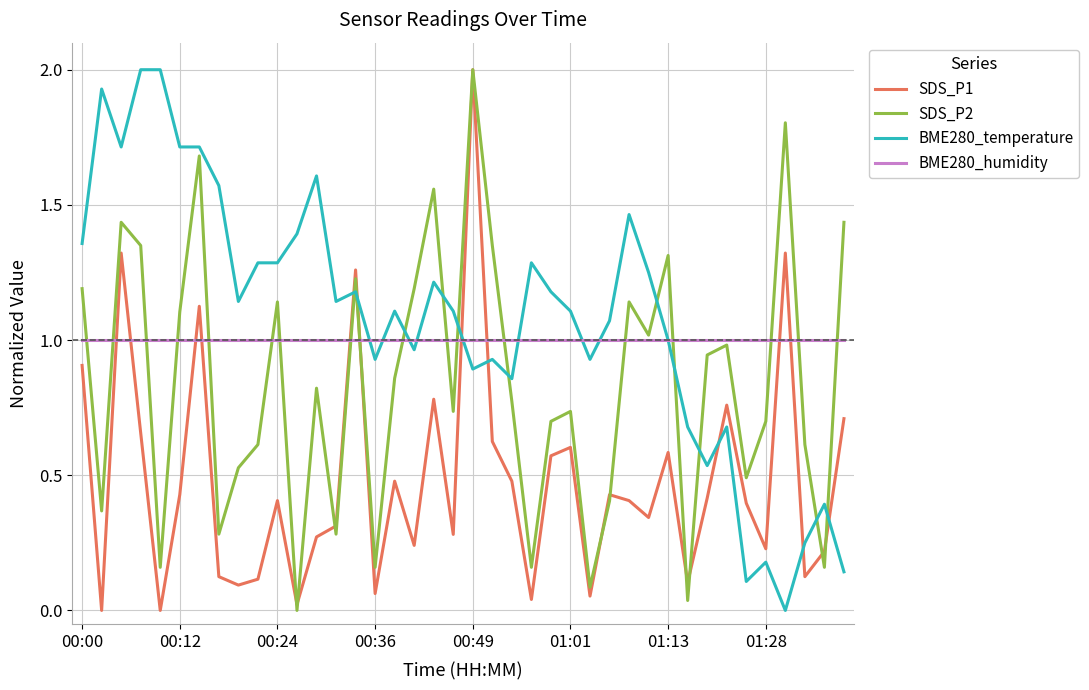

True or false: BME280_temperature and SDS_P1 intersect in this chart.

True